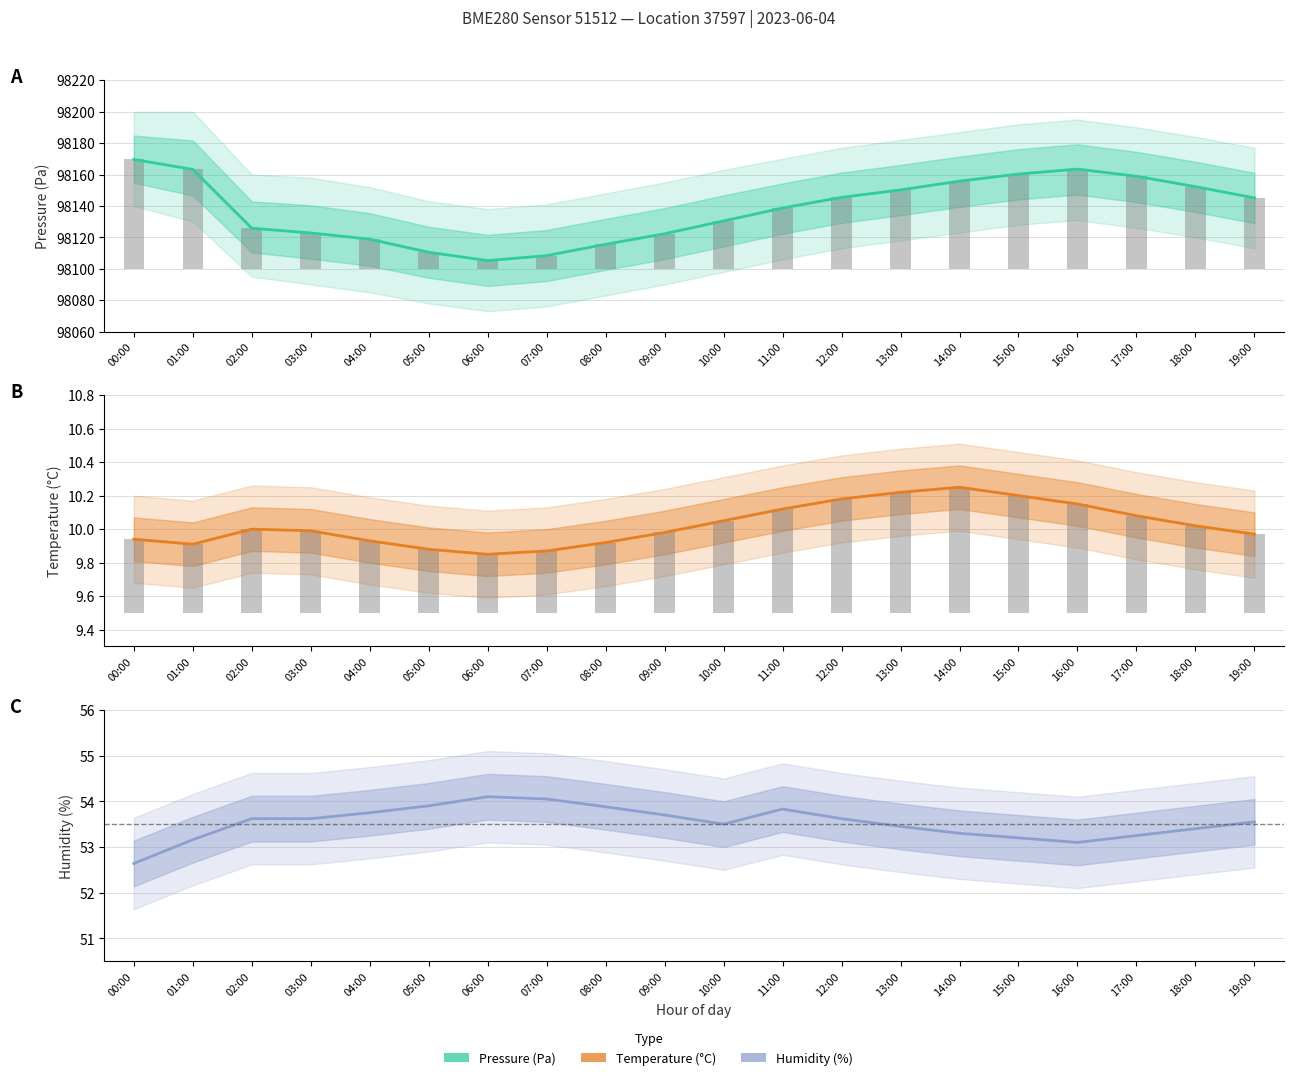

Reading right to left, transcribe all the data shown in this chart.

Pressure (Pa): 19:00=98145.1	18:00=98152.3	17:00=98158.9	16:00=98163.4	15:00=98160.3	14:00=98155.8	13:00=98150.2	12:00=98145.5	11:00=98138.7	10:00=98130.4	09:00=98122.3	08:00=98115.6	07:00=98108.4	06:00=98105.2	05:00=98110.5	04:00=98118.8	03:00=98122.8	02:00=98125.8	01:00=98163.2	00:00=98169.6
Temperature (°C): 19:00=10.0	18:00=10.0	17:00=10.1	16:00=10.2	15:00=10.2	14:00=10.2	13:00=10.2	12:00=10.2	11:00=10.1	10:00=10.1	09:00=10.0	08:00=9.9	07:00=9.9	06:00=9.8	05:00=9.9	04:00=9.9	03:00=10.0	02:00=10.0	01:00=9.9	00:00=9.9
Humidity (%): 19:00=53.5	18:00=53.4	17:00=53.2	16:00=53.1	15:00=53.2	14:00=53.3	13:00=53.5	12:00=53.6	11:00=53.8	10:00=53.5	09:00=53.7	08:00=53.9	07:00=54.0	06:00=54.1	05:00=53.9	04:00=53.8	03:00=53.6	02:00=53.6	01:00=53.2	00:00=52.6